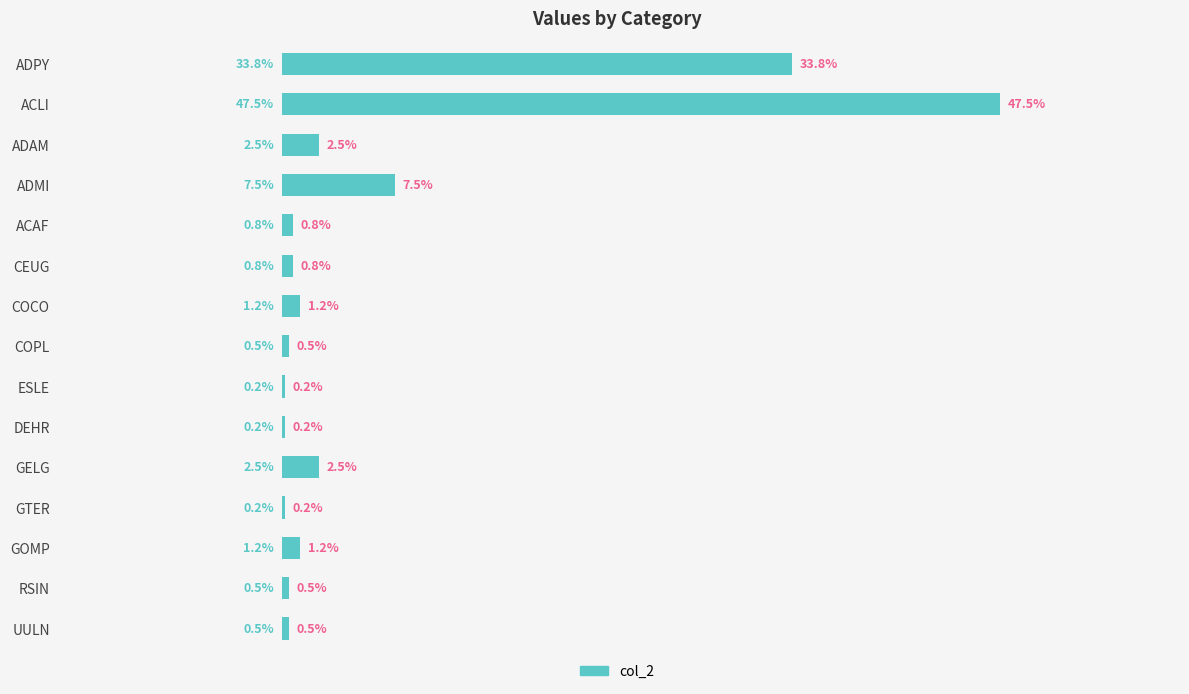

Which has a higher value, RSIN or GOMP?

GOMP